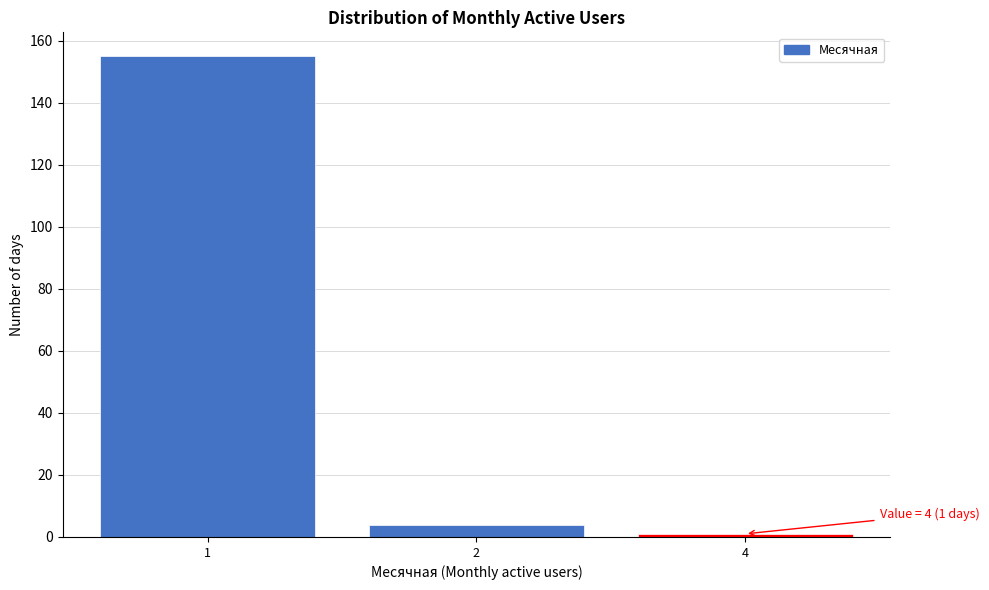

Reading left to right, transcribe all the data shown in this chart.

1=155	2=4	4=1